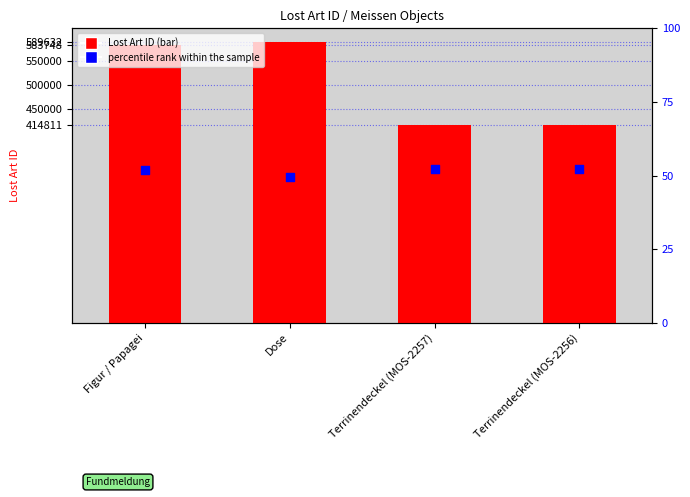

Which series reaches the maximum Y coordinate?

Lost Art ID